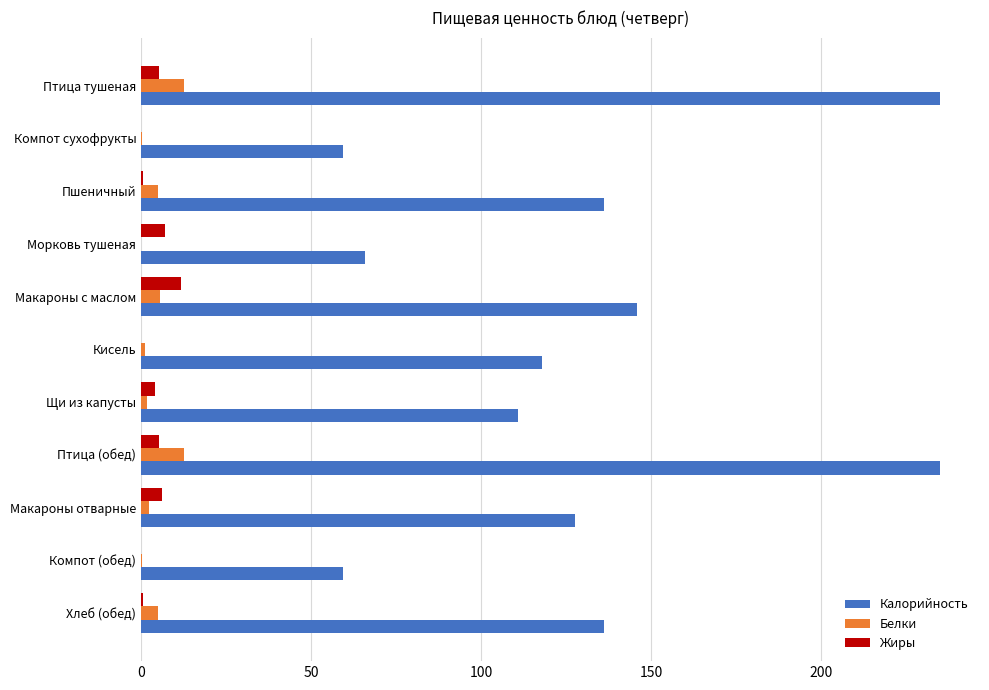

Which series changed the most between Компот (обед) and Хлеб (обед)?

Калорийность